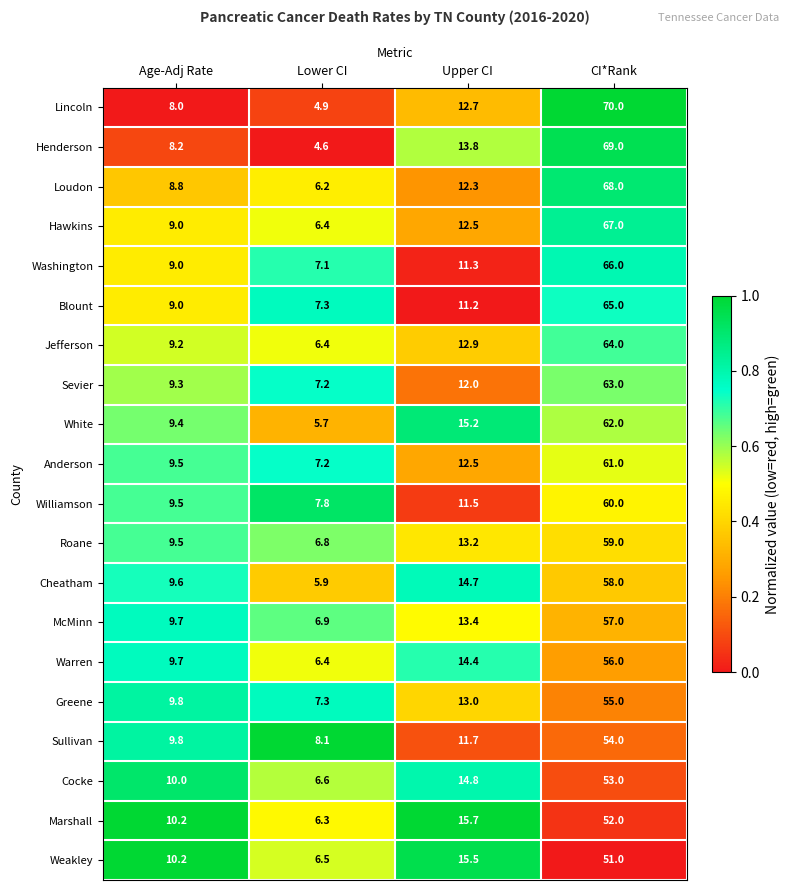

The value of Roane at CI*Rank is 59.0. True or false?

True